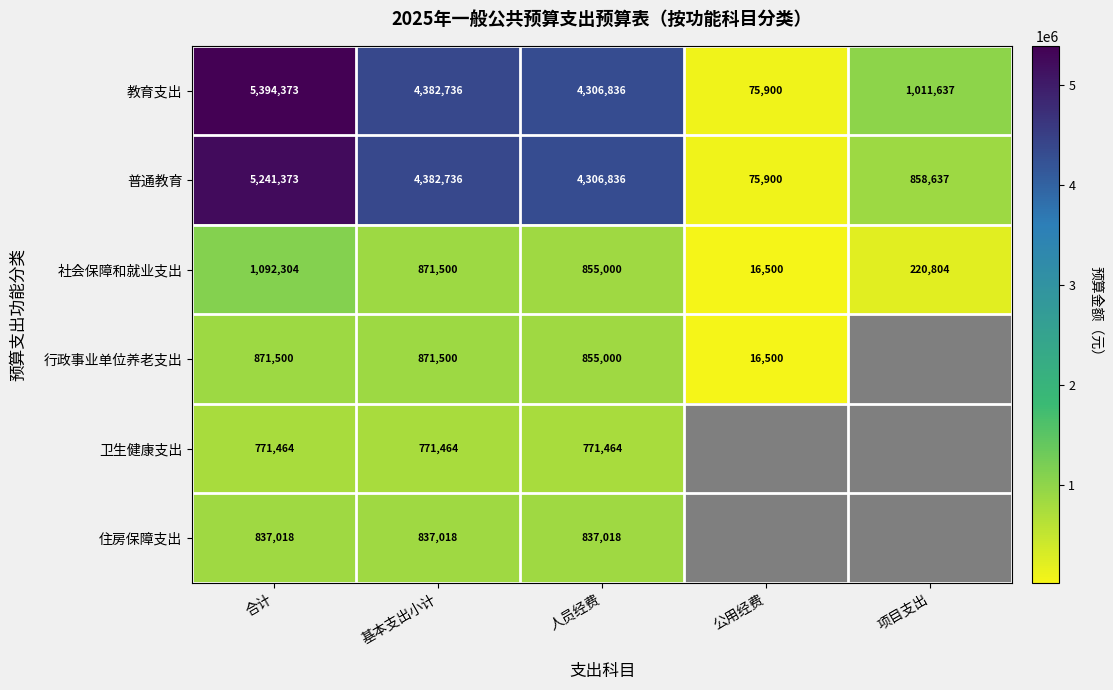

What is the spread (max minus min) of values at 基本支出小计?

3611272.0